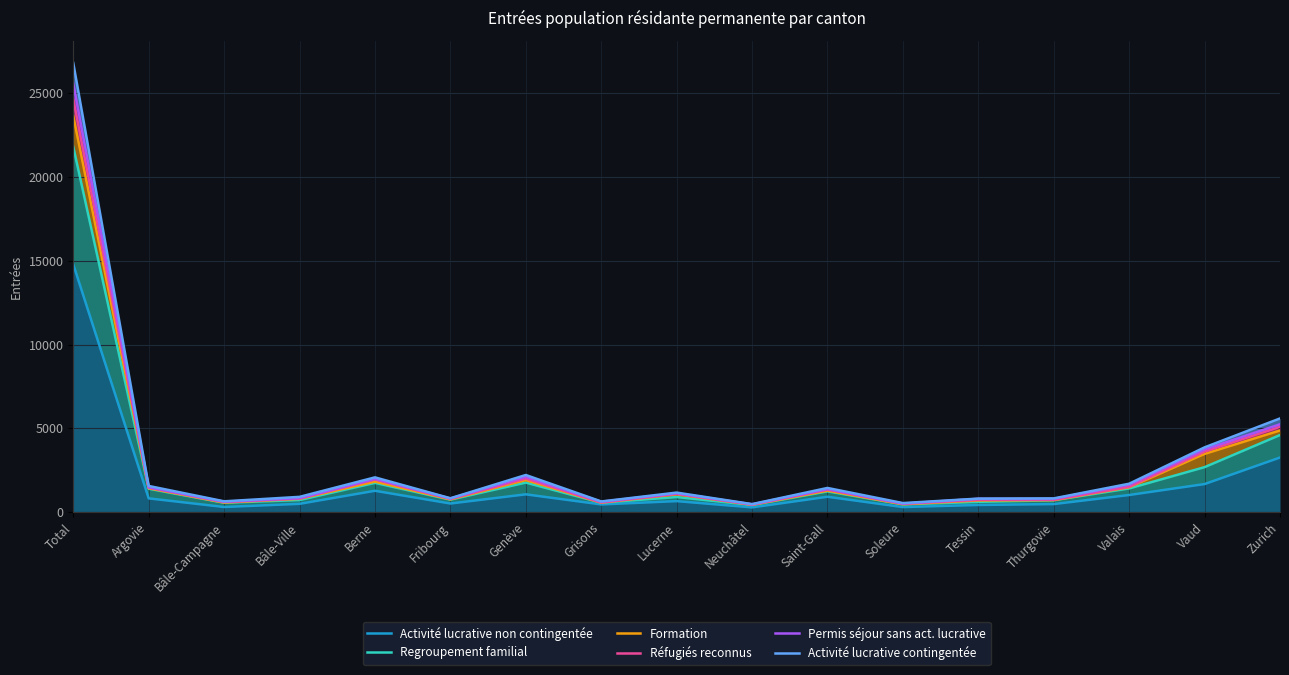

Between Soleure and Vaud, which series saw the biggest shift?

Activité lucrative contingentée